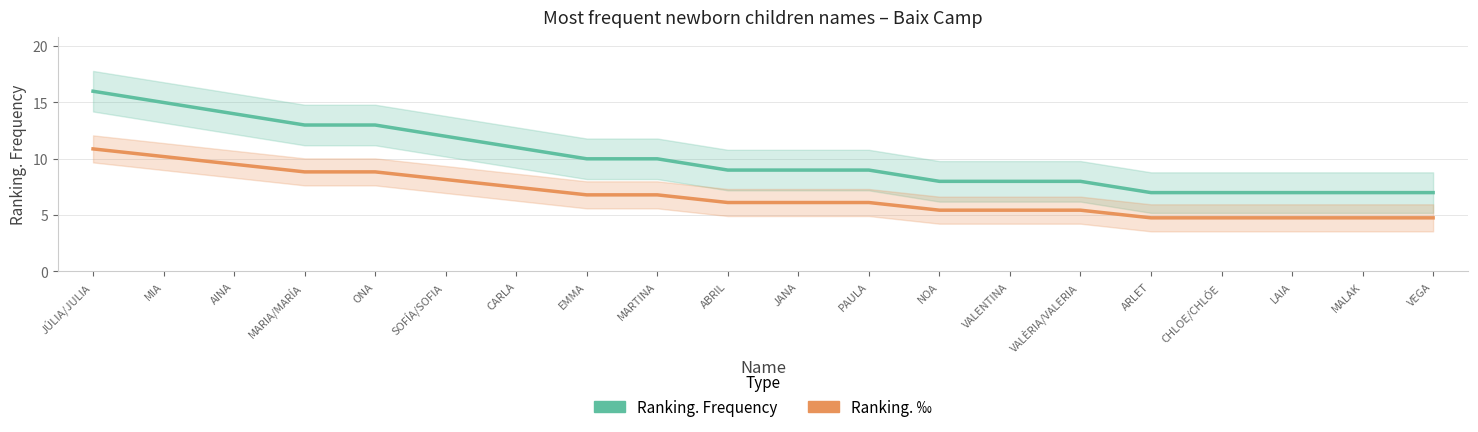

At which label does Ranking. Frequency reach its minimum?

ARLET